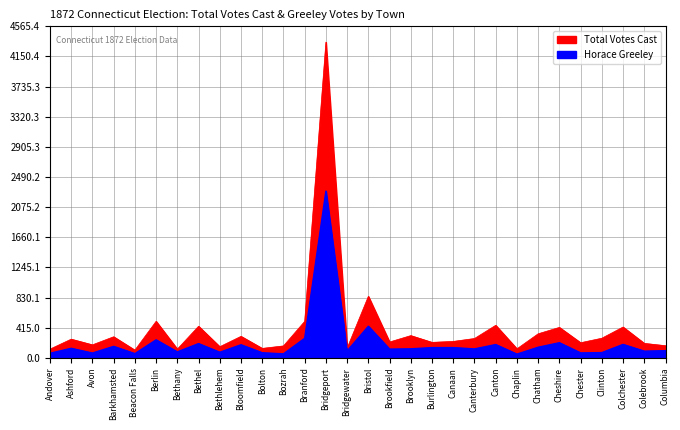

In Total Votes Cast, how many points are lower than both neighbors (excluding endpoints)?

10